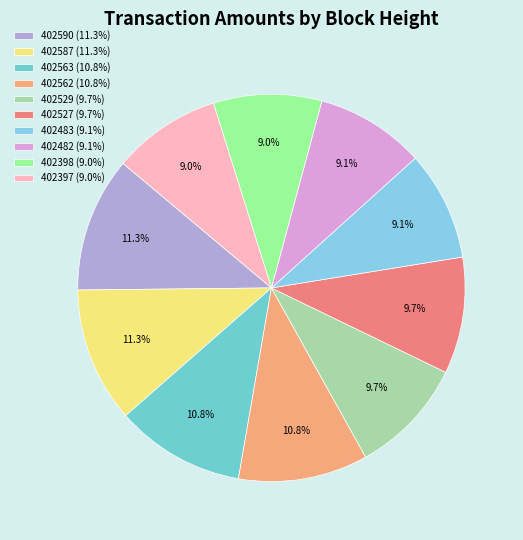

True or false: 402483 accounts for 9% of the total.

True